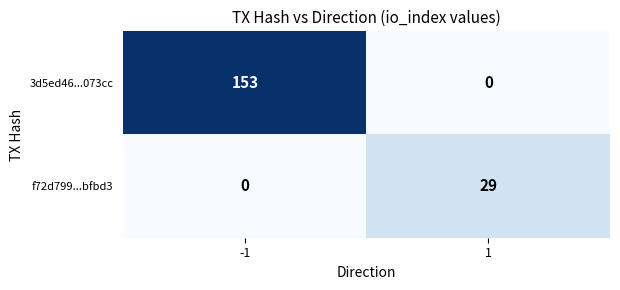

What is the sum of all 3d5ed46...073cc values?

153